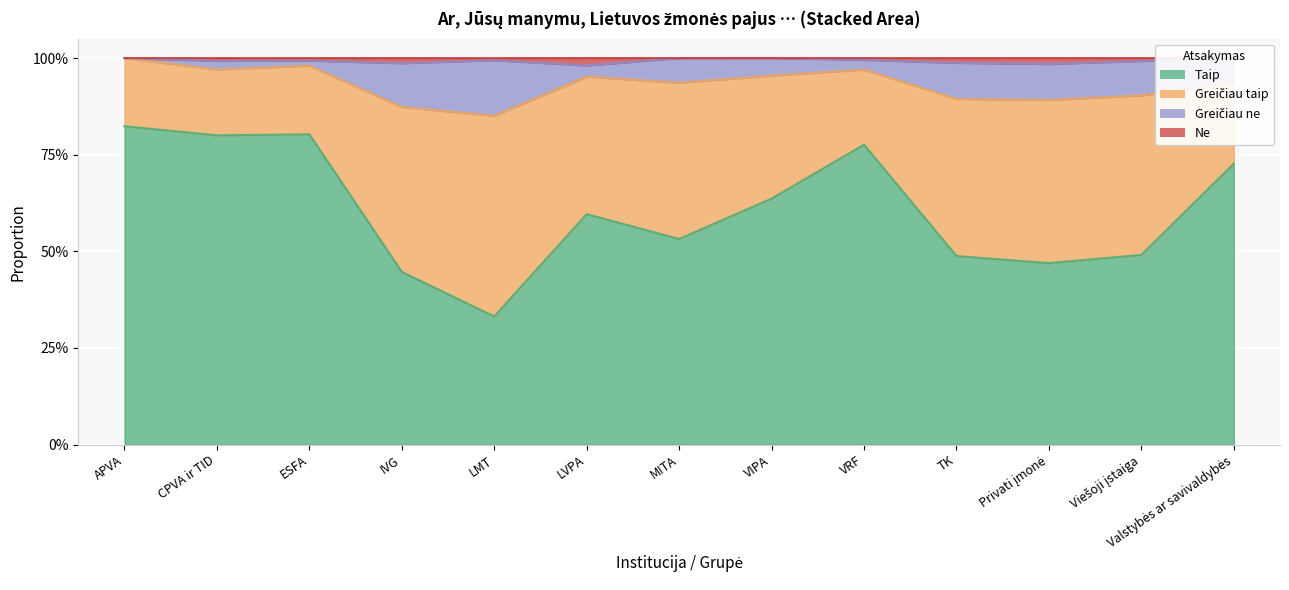

Between APVA and Valstybės ar savivaldybės, which is larger?

APVA